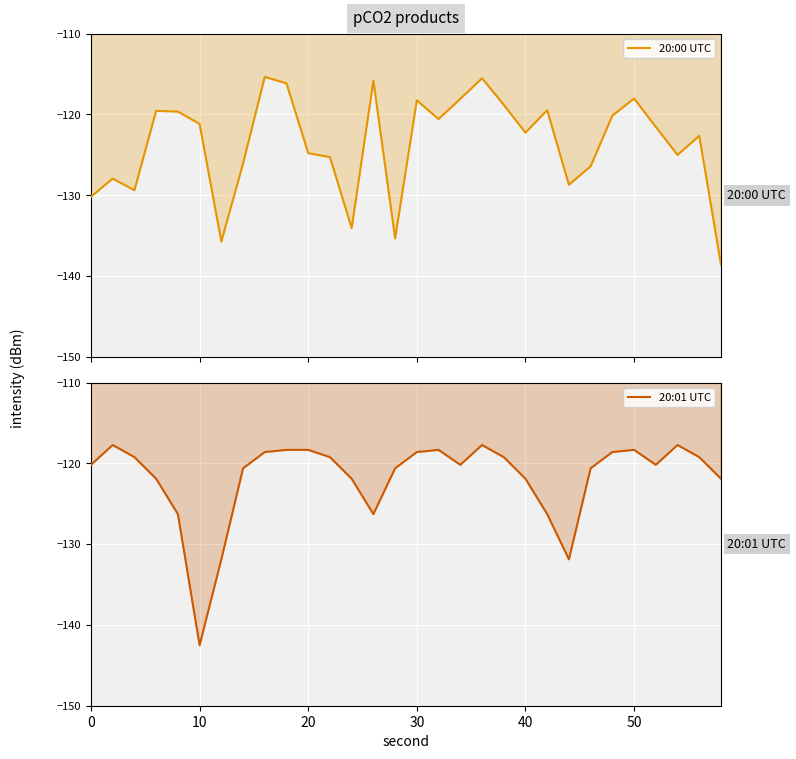

How many intersections are there between 20:00 UTC and 20:01 UTC?

14